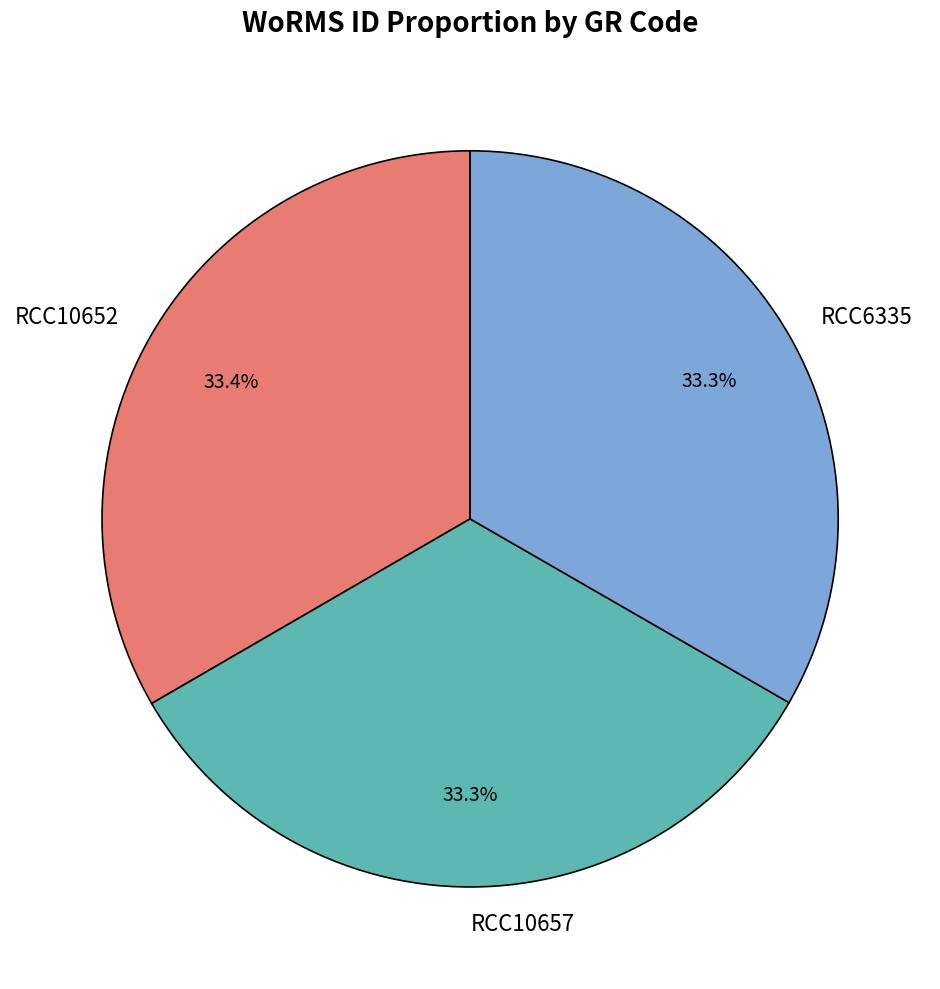

How many segments does this pie chart have?

3